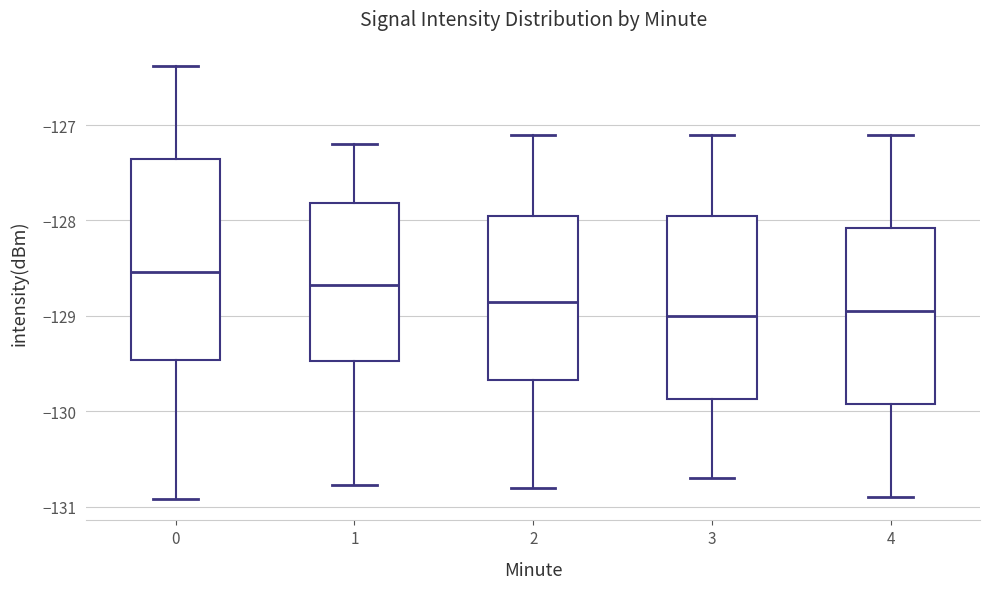

Where does the upper whisker of the box at x = 0 end on the y-axis? The values are not printed on the chart, so give them approximately, as read against the axis.

-126.4